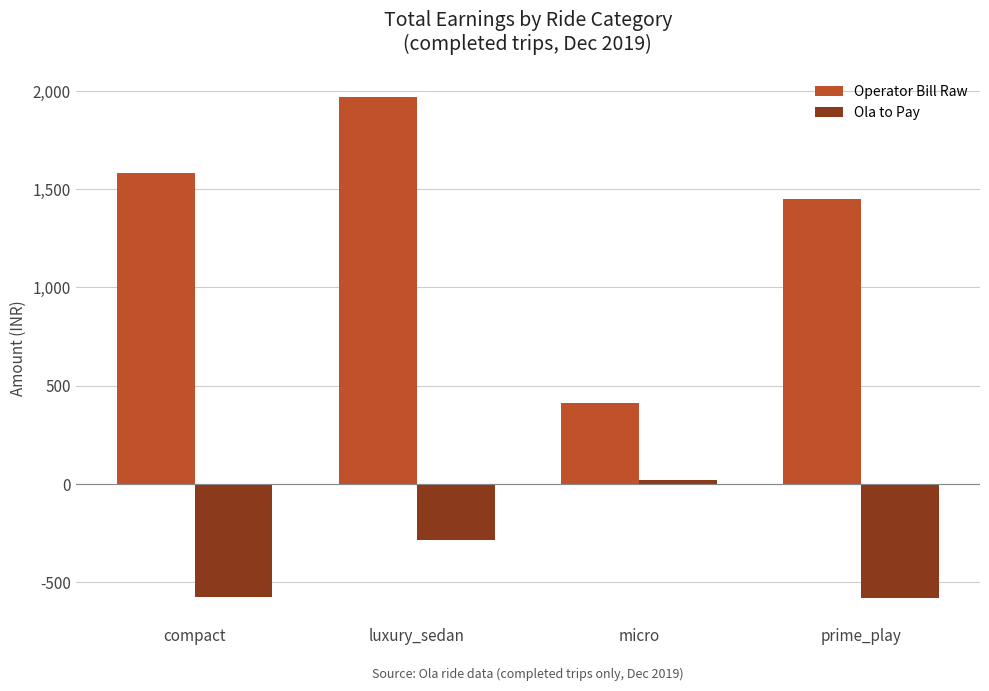

Which series has the widest spread of values?

Operator Bill Raw